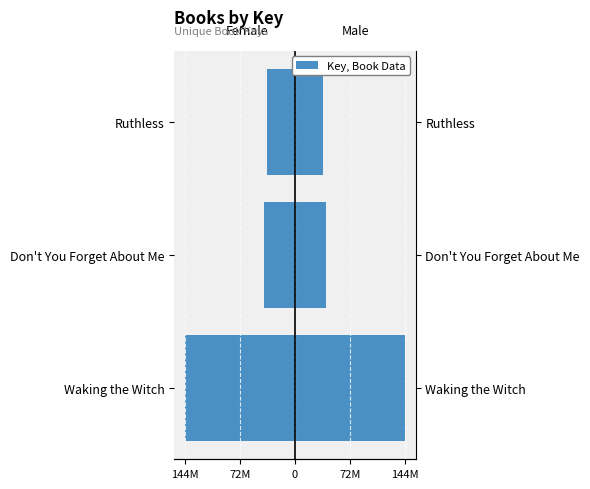

Between Waking the Witch and Ruthless, which series saw the biggest shift?

Female (Key neg)